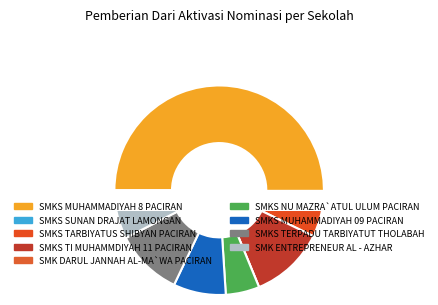

What is the change in value from SMKS SUNAN DRAJAT LAMONGAN to SMK ENTREPRENEUR AL - AZHAR?

+12